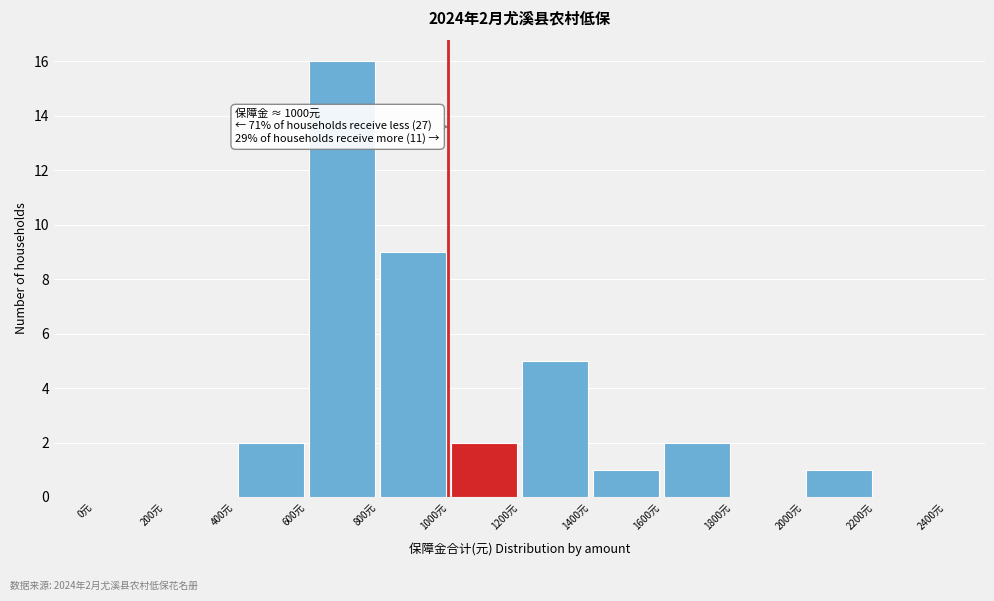

Over which range of the x-axis is the bar tallest?

600 to 800